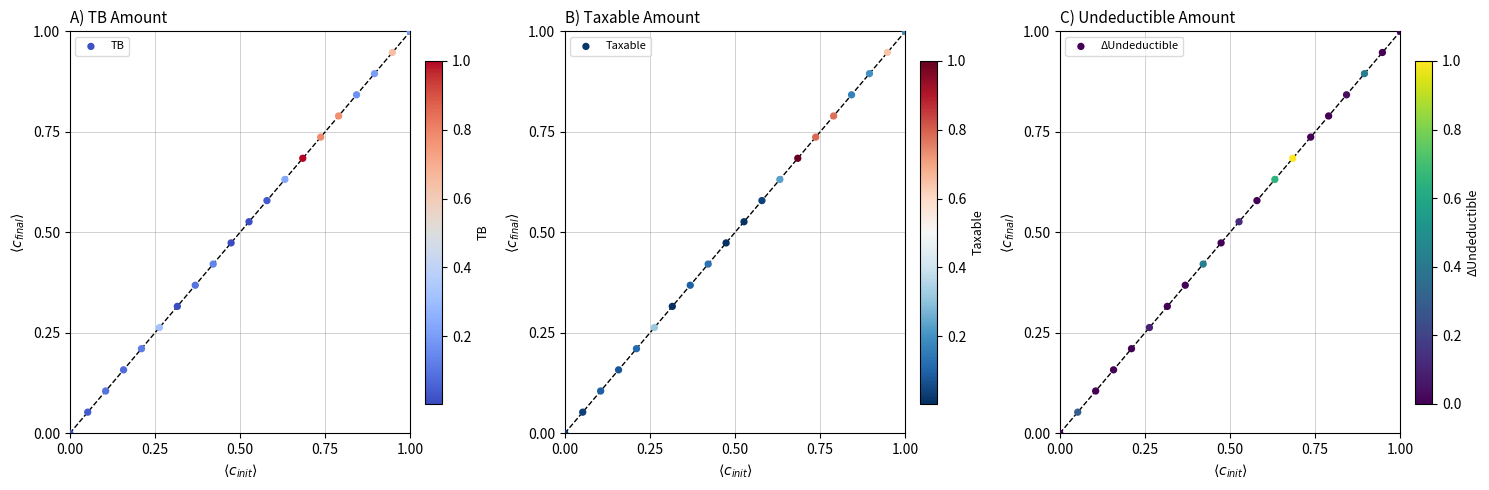

At which category is the sum across all series the highest?

1.00